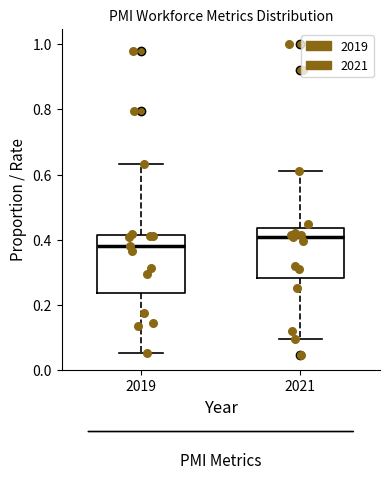

Which box has the highest median line?

2021